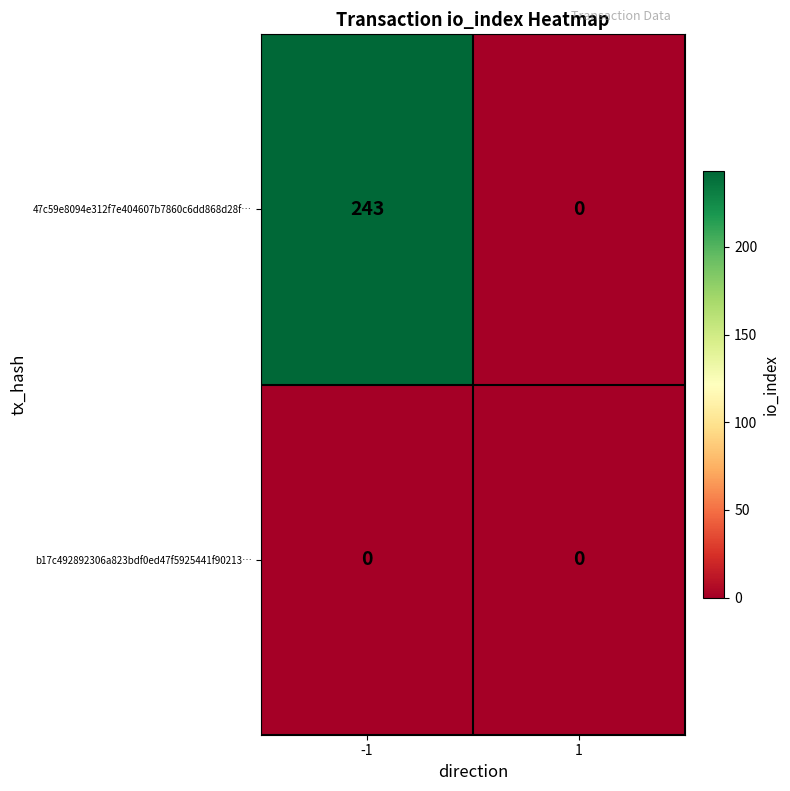

Count the number of data series in this chart.

2